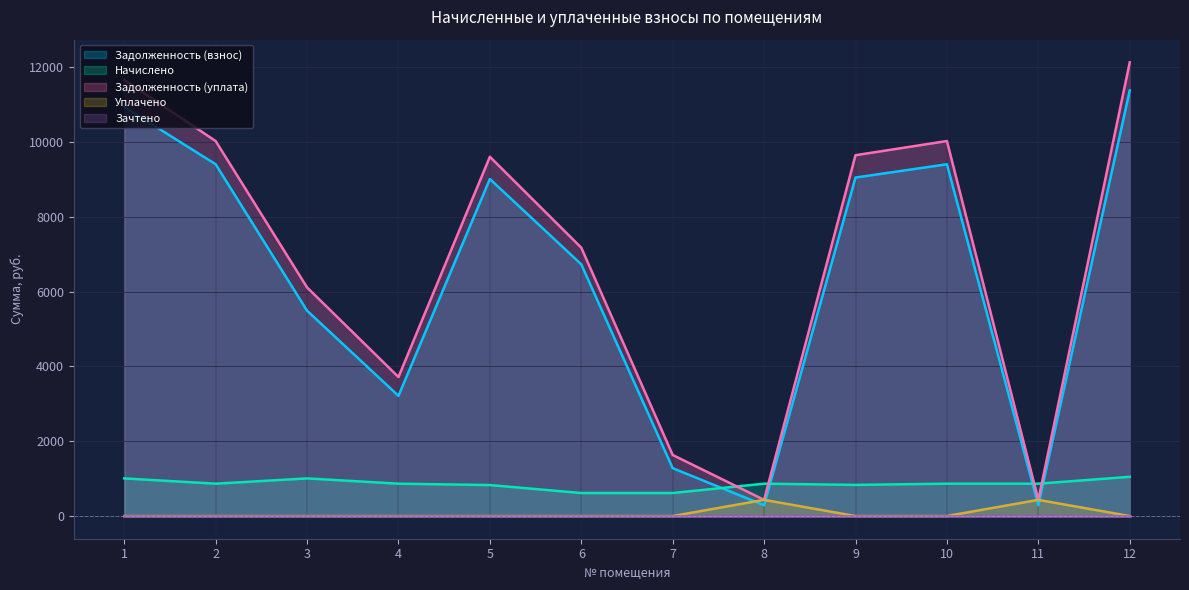

The zadolzhennost series shows 14940.0 at 10. True or false?

False